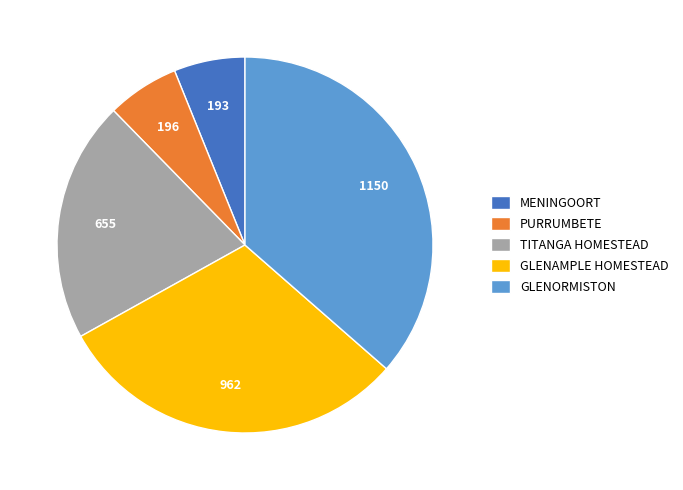

Is the sum of TITANGA HOMESTEAD and GLENAMPLE HOMESTEAD greater than half?

Yes